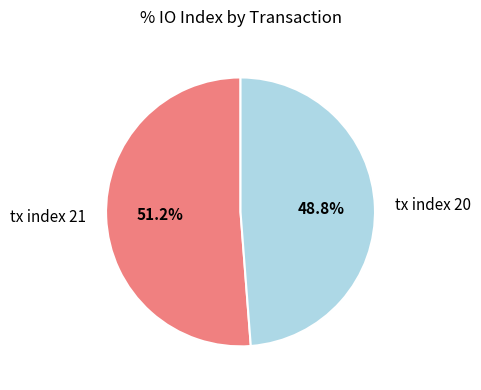

Does tx index 20 account for over 50% of the chart?

No